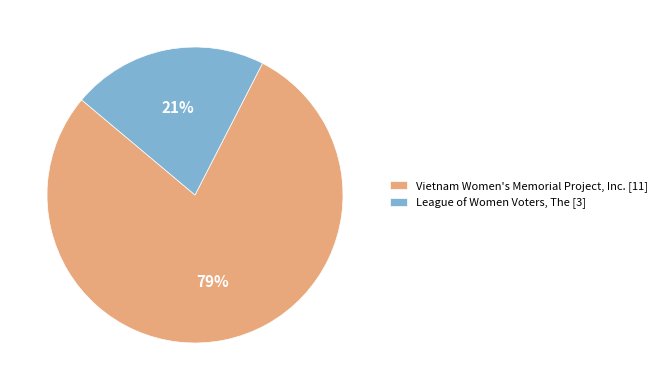

True or false: League of Women Voters, The accounts for 27% of the total.

False